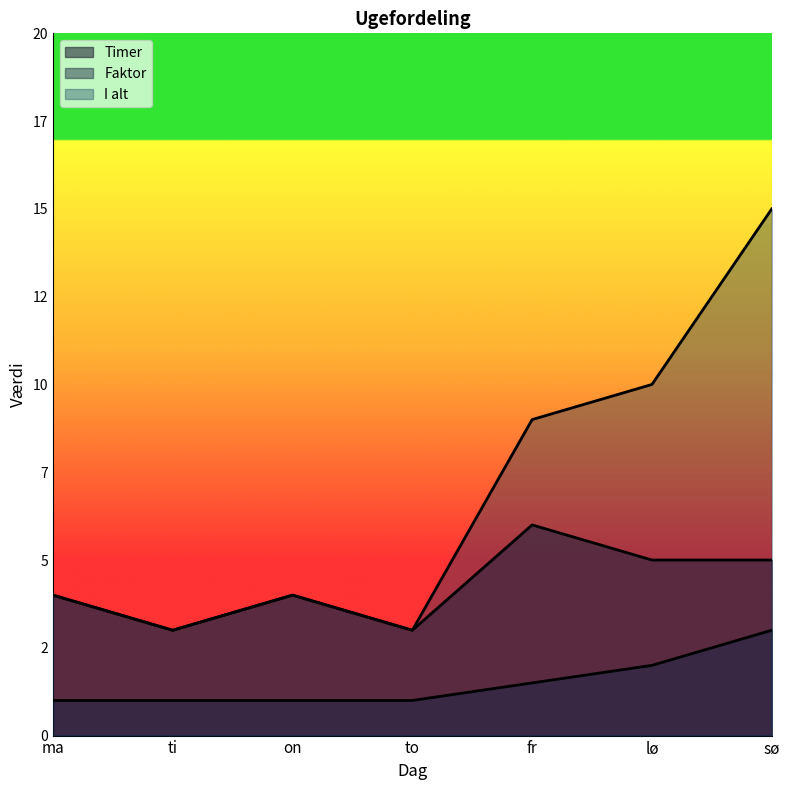

Rank the categories by Timer value from highest to lowest.

fr, lø, sø, ma, on, ti, to